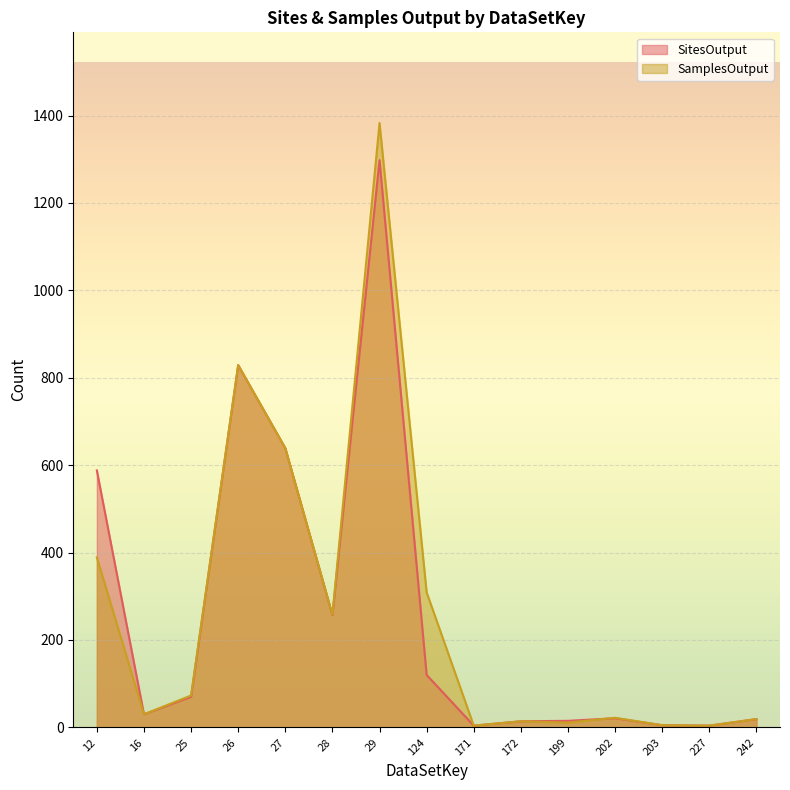

List the series in order of their peak value, highest first.

SamplesOutput, SitesOutput